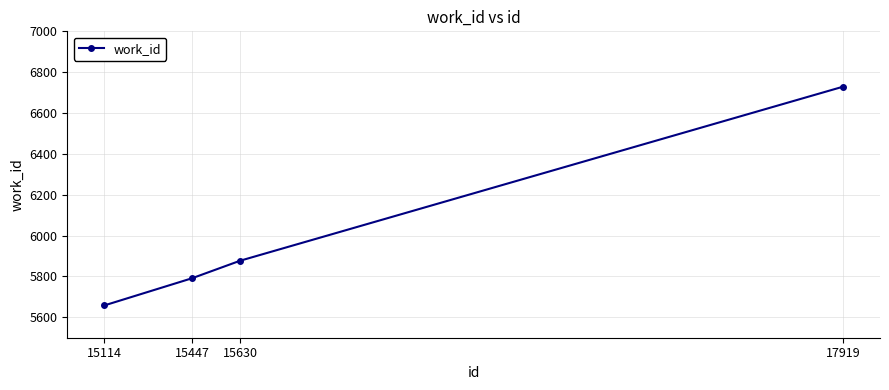

Reading left to right, what are all the values shown in this chart?

15114=5658	15447=5791	15630=5877	17919=6729